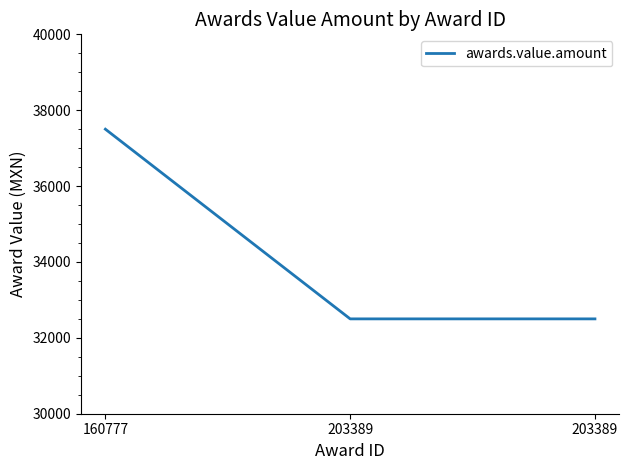

List the labels in order of value, smallest first.

203389, 203389, 160777